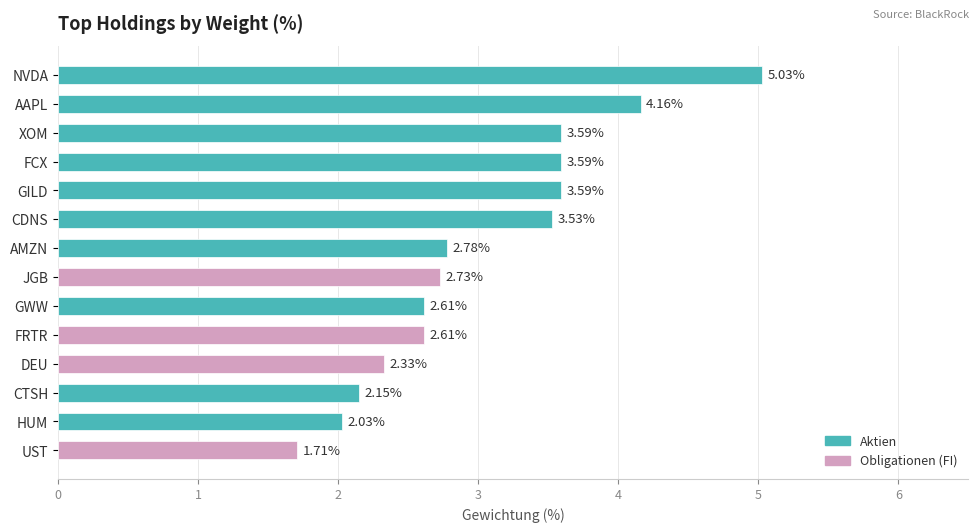

How many data points does each series have?

14